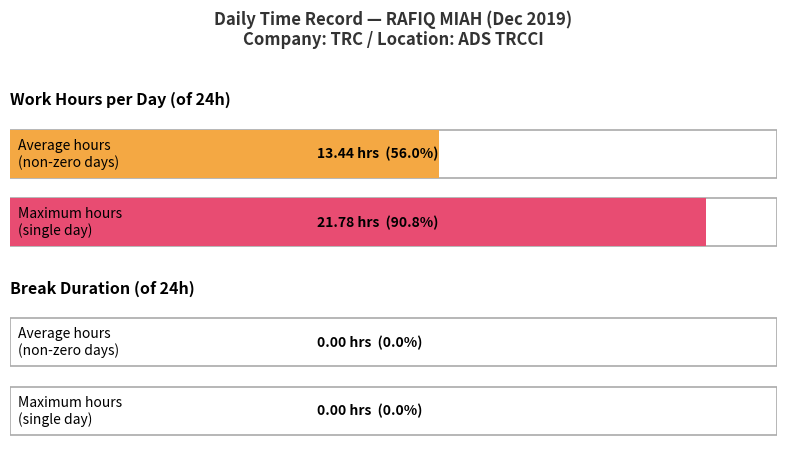

Are the bars grouped side by side (vs. stacked)?

No